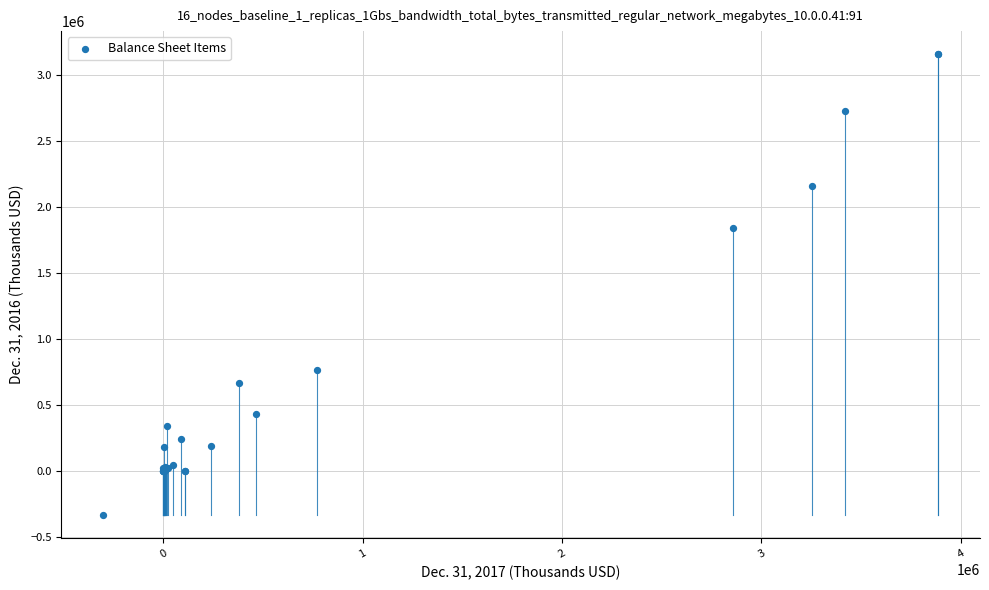

What Y value in the scatter plot is closest to 1410518?

1841594